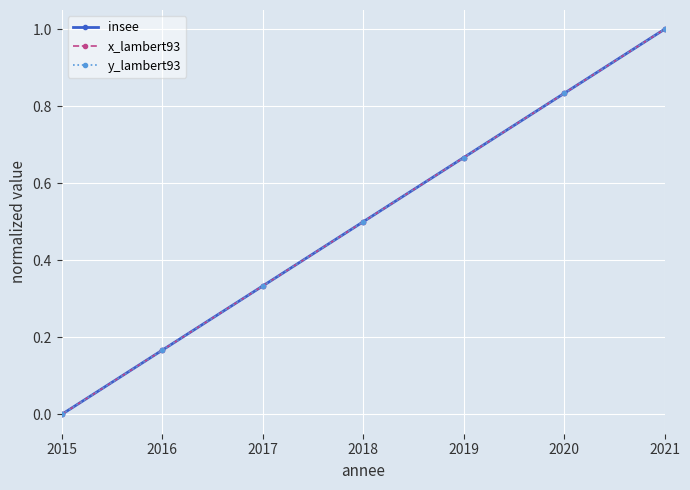

Is it true that y_lambert93 equals 0.5 at 2017?

False